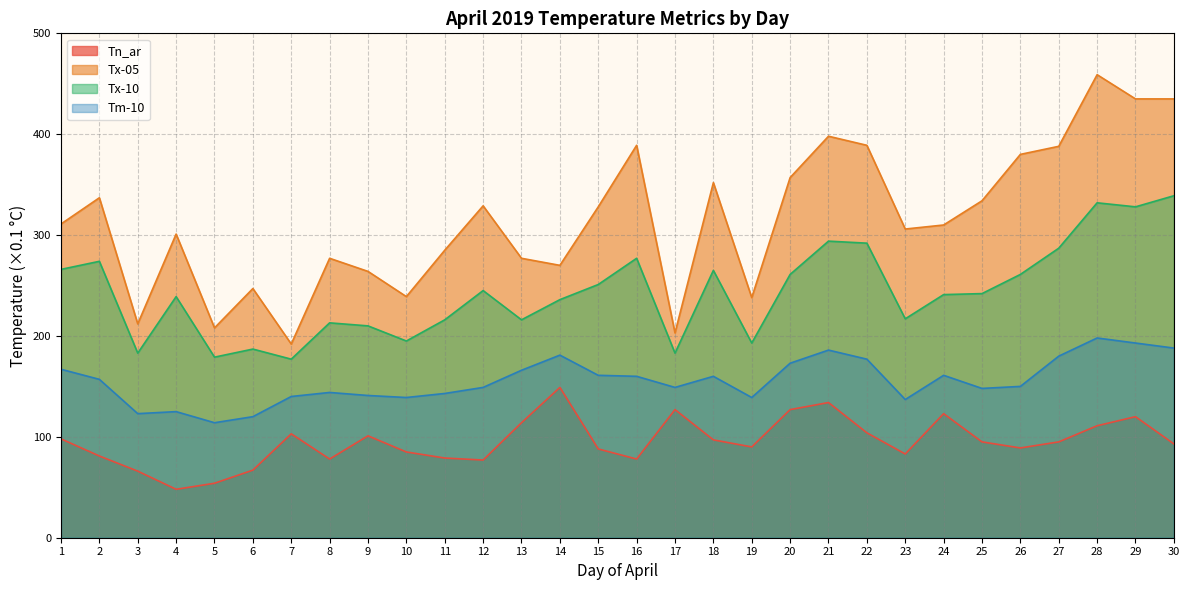

Is it true that Tn_ar equals 176 at 17?

False